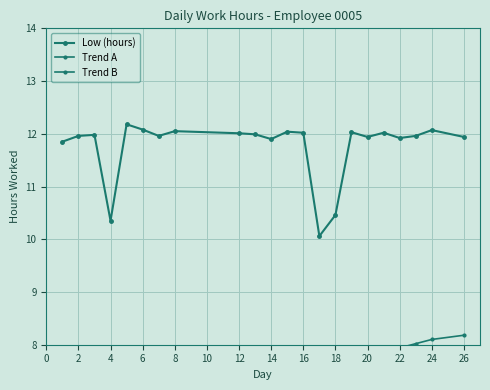

What is the highest value of the Trend A series?

7.2